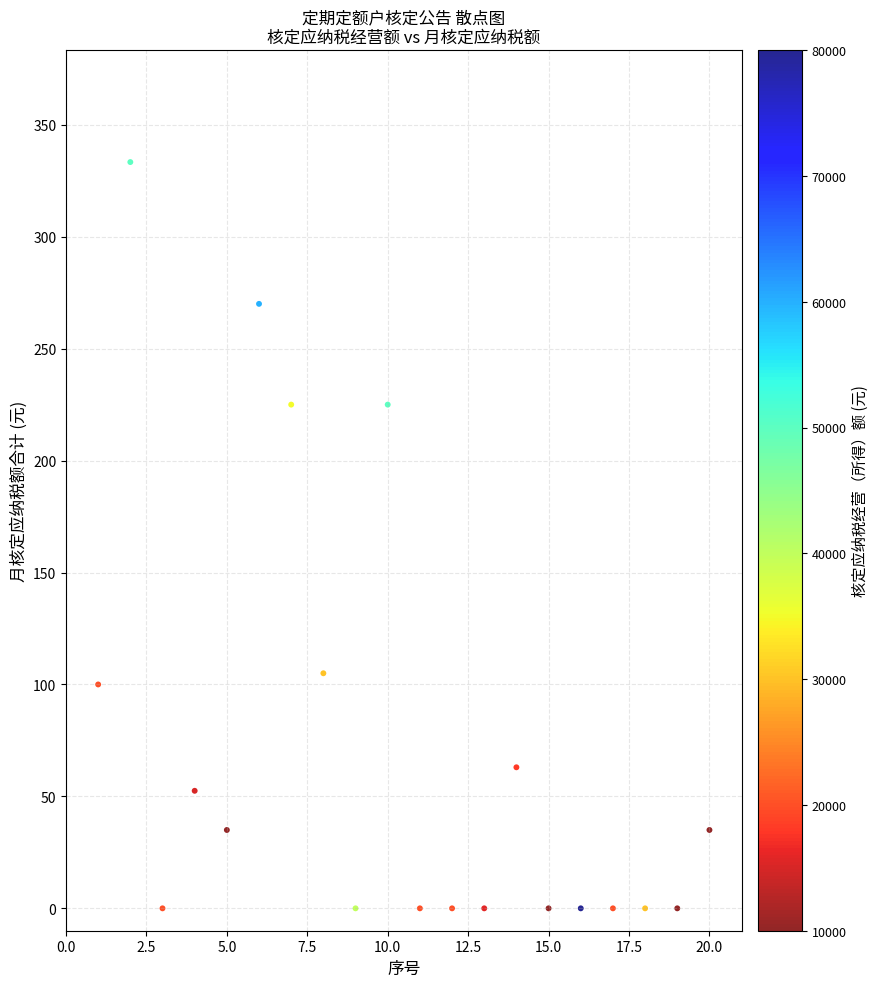

What is the range of X values (max minus min)?

19.0